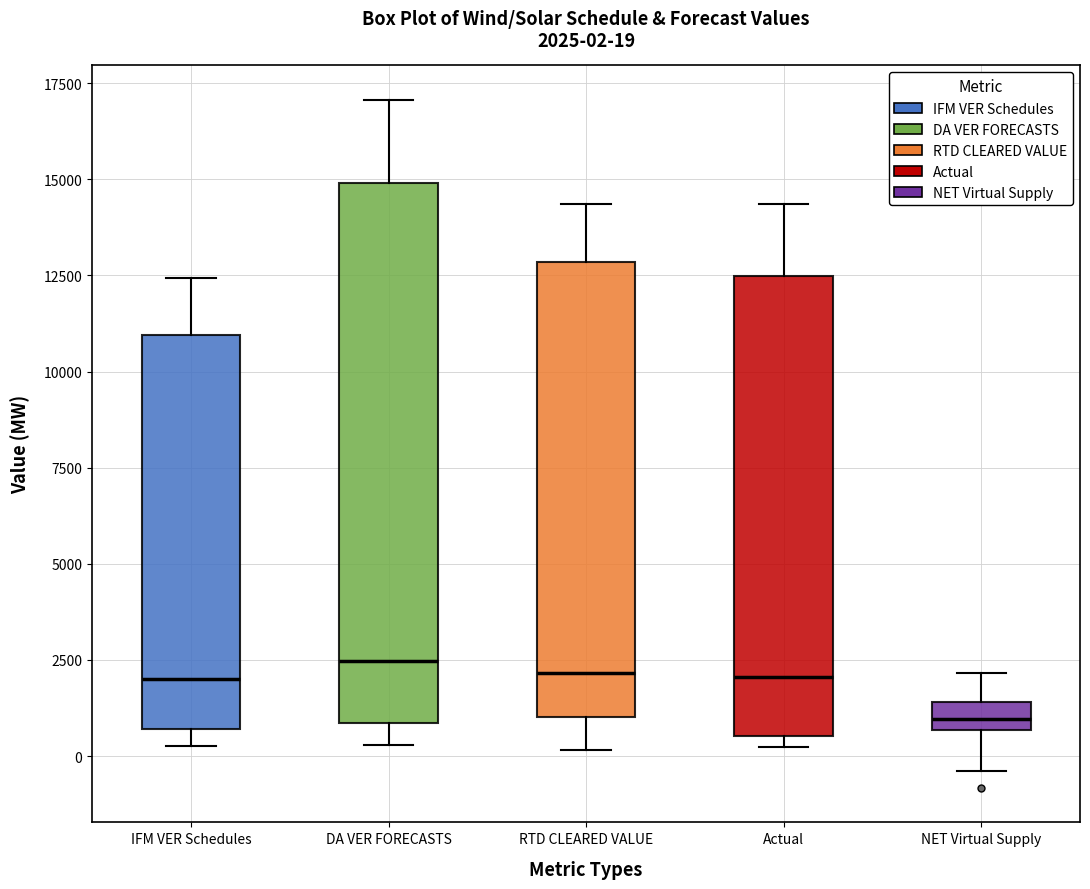

Which box is the tallest, from its lower edge to its upper edge?

DA VER FORECASTS